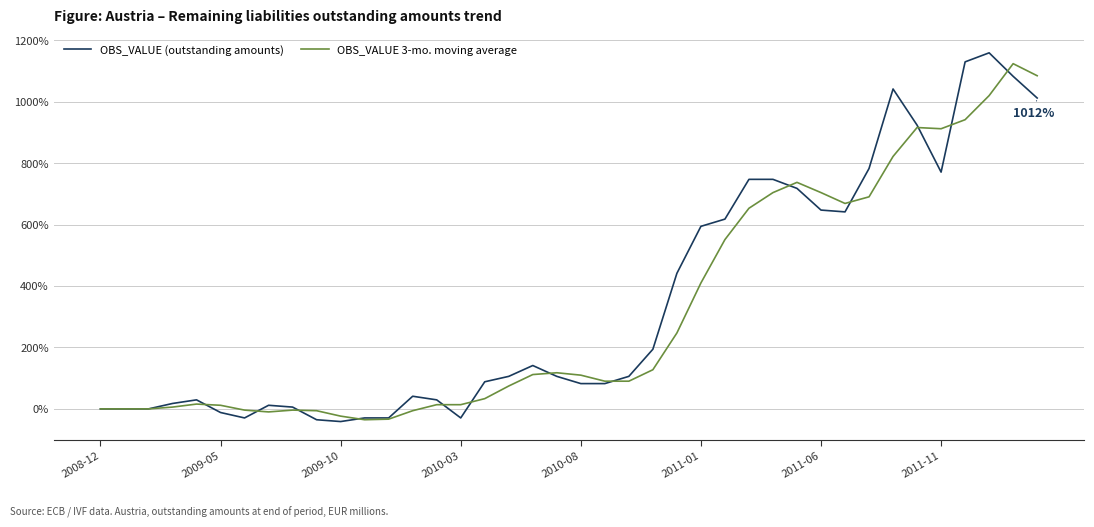

What is the greatest value displayed?

1158.8